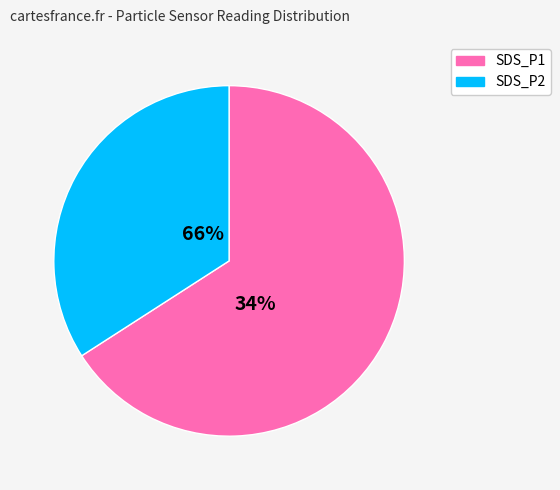

Does SDS_P1 represent more than half of the total?

Yes